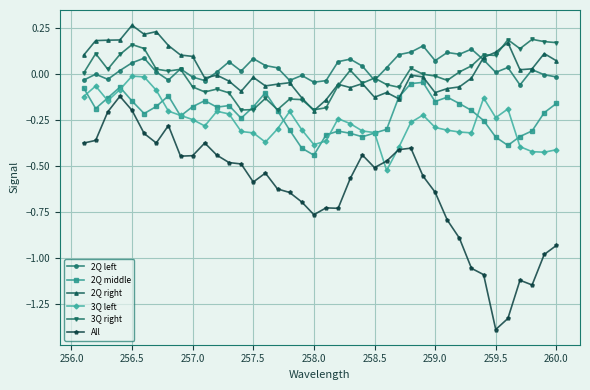

How many lines are shown in the chart?

6